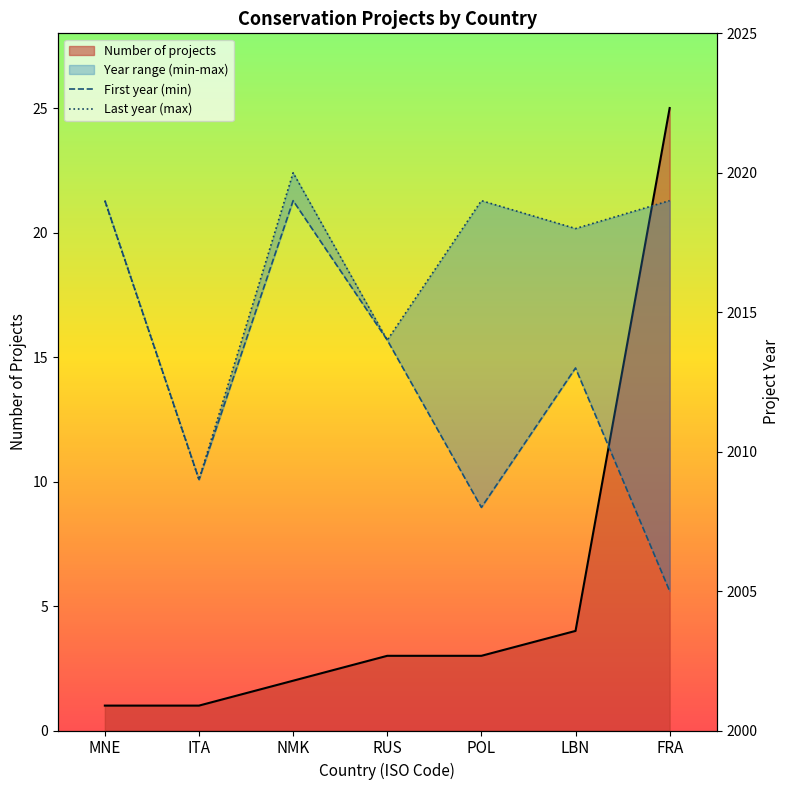

What is the average value of the First year (min) series?

2012